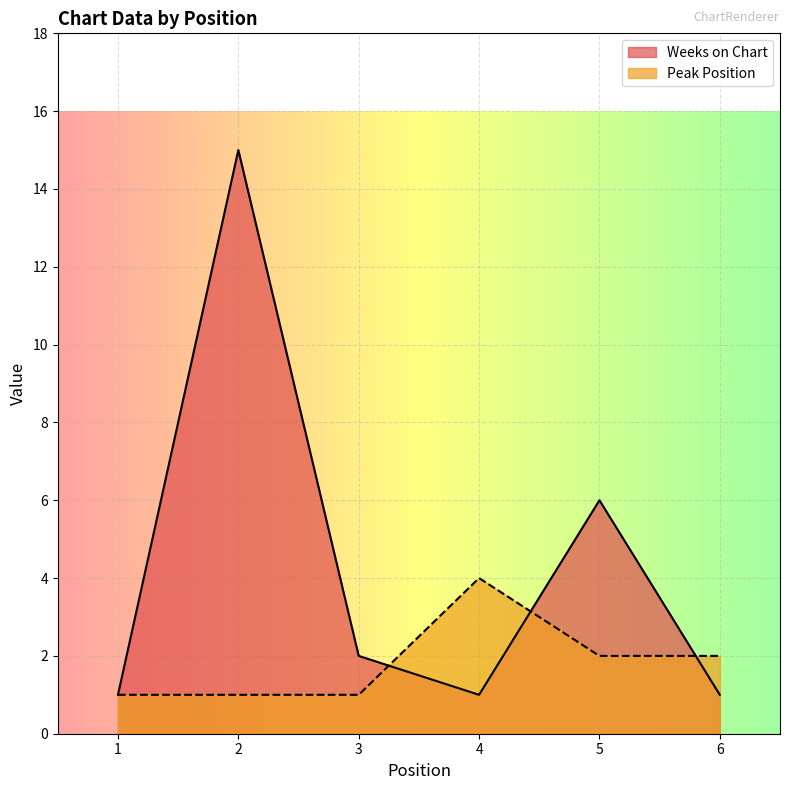

Is it true that Peak Position equals 7 at 4?

False